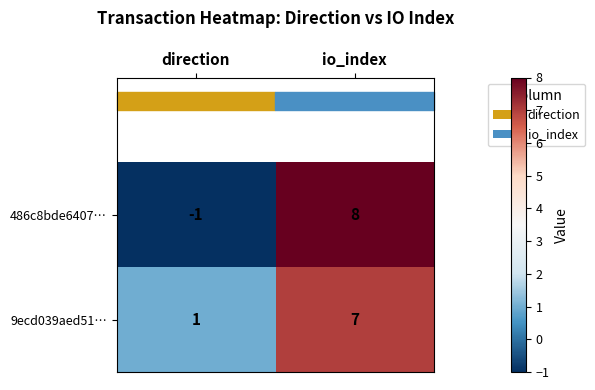

Is it true that 486c8bde6407… equals 8 at io_index?

True